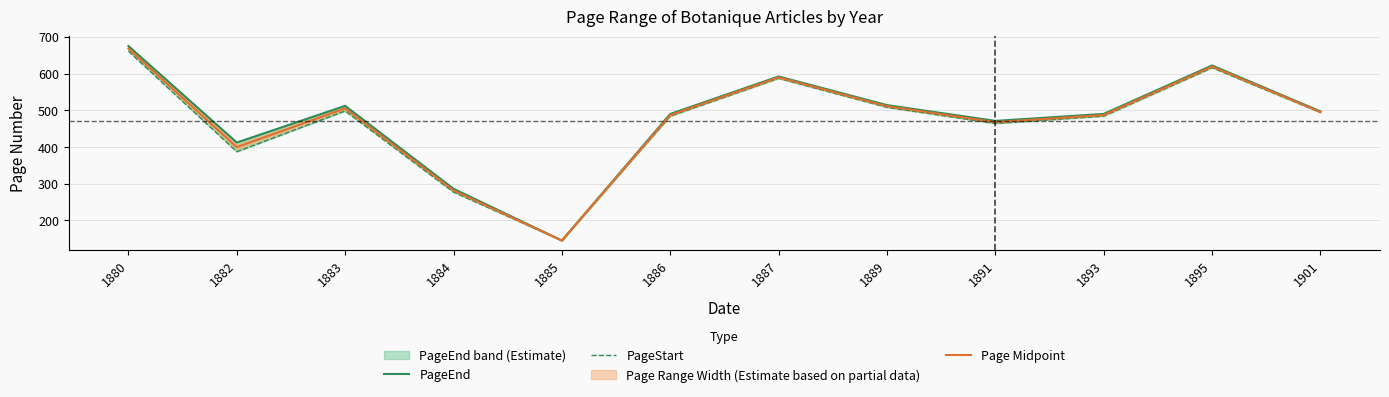

The Page Midpoint series shows 281.5 at 1884. True or false?

True